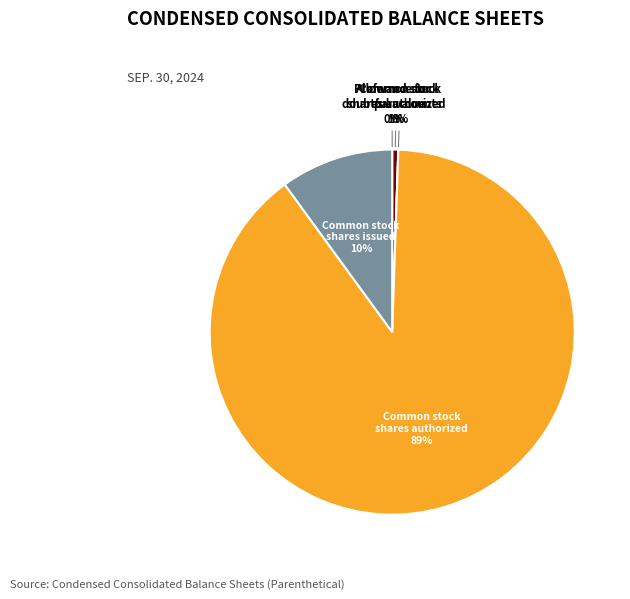

Does Common stock
shares authorized represent more than half of the total?

Yes